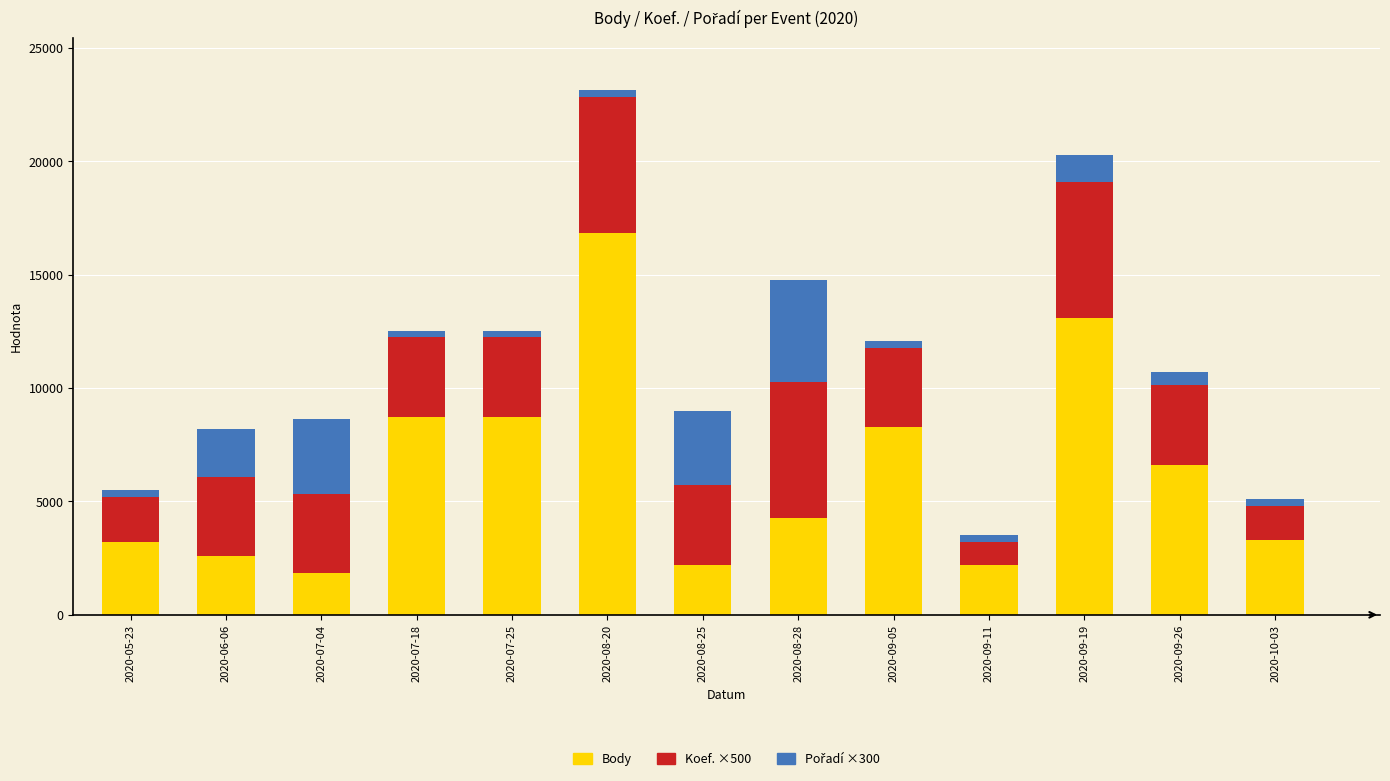

How many values in the Body series are below 4275?

6